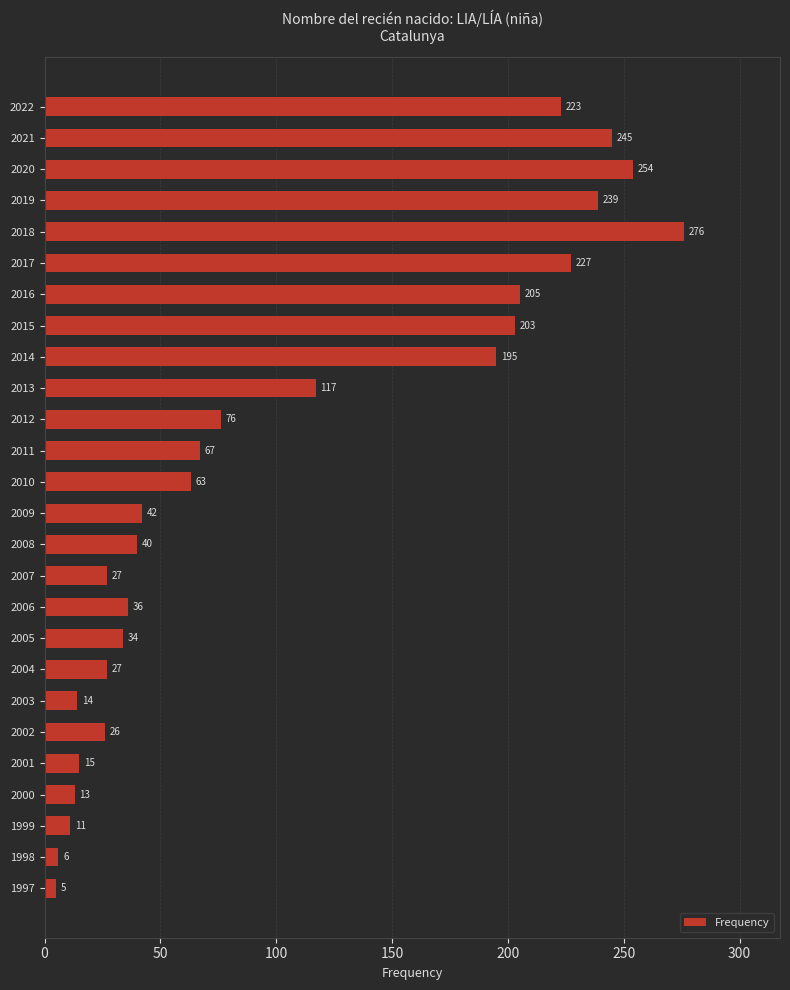

What is the maximum value shown in the chart?

276